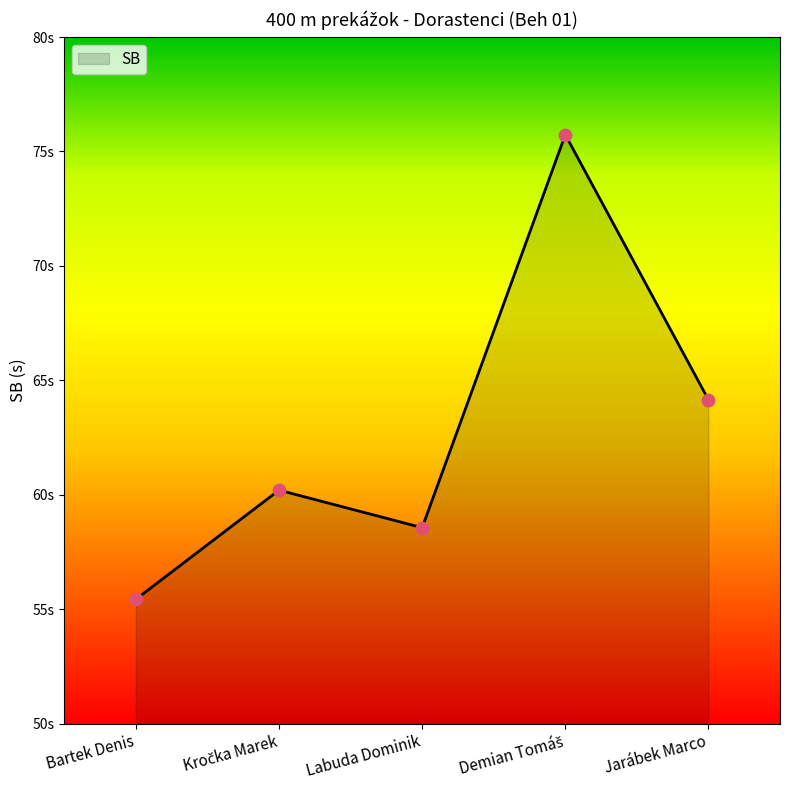

What is the ratio of the value at Bartek Denis to the value at Demian Tomáš?

0.7